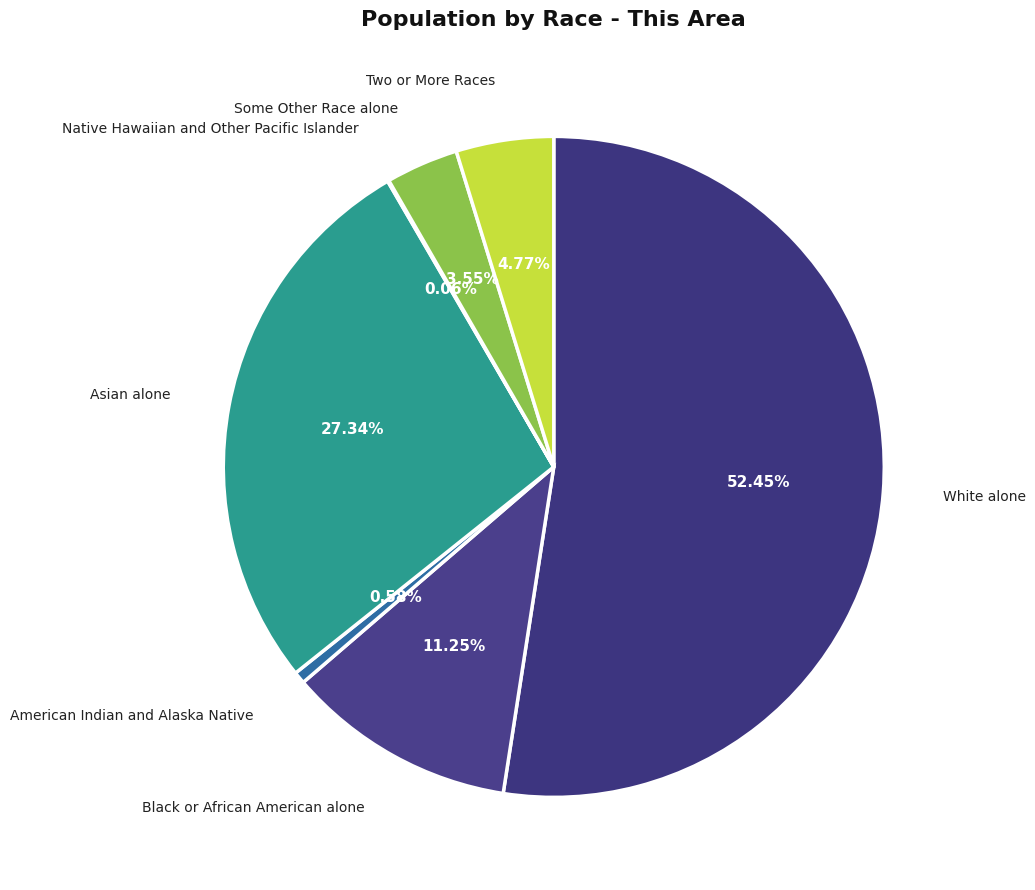

Does any single category account for the majority?

Yes